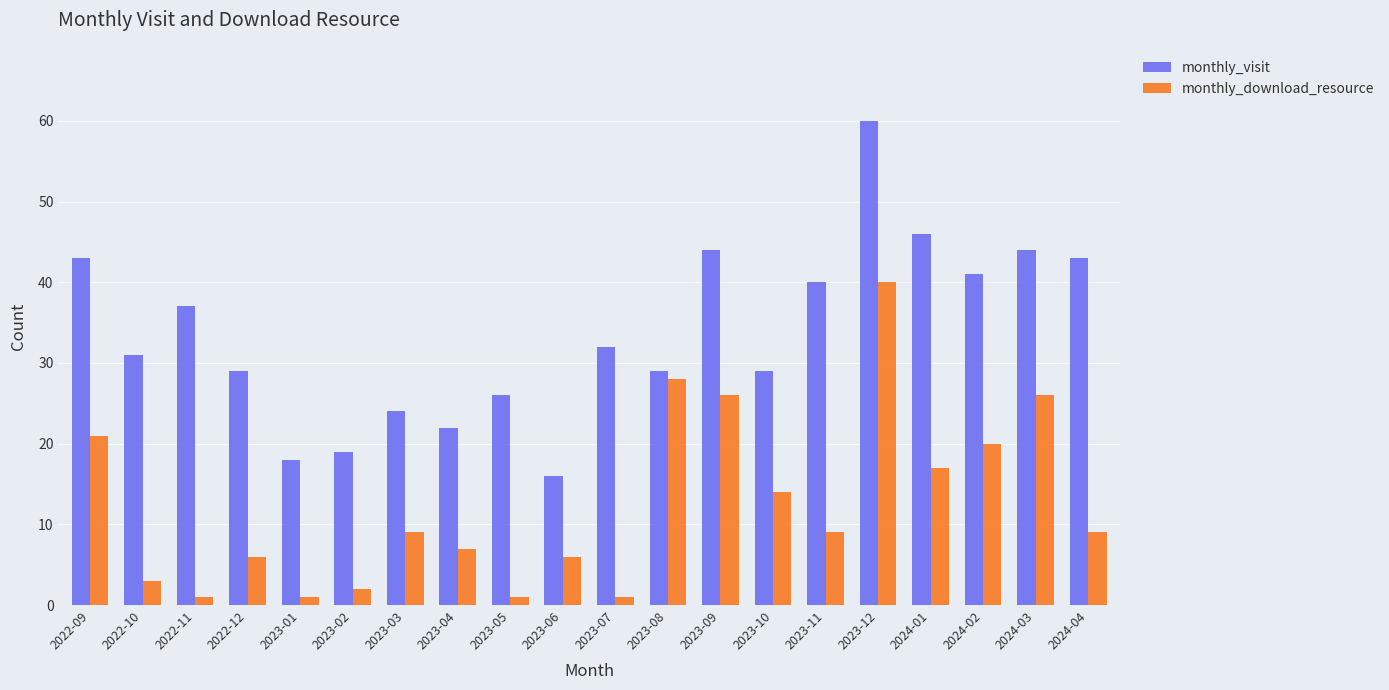

The value of monthly_visit at 2023-04 is 31. True or false?

False